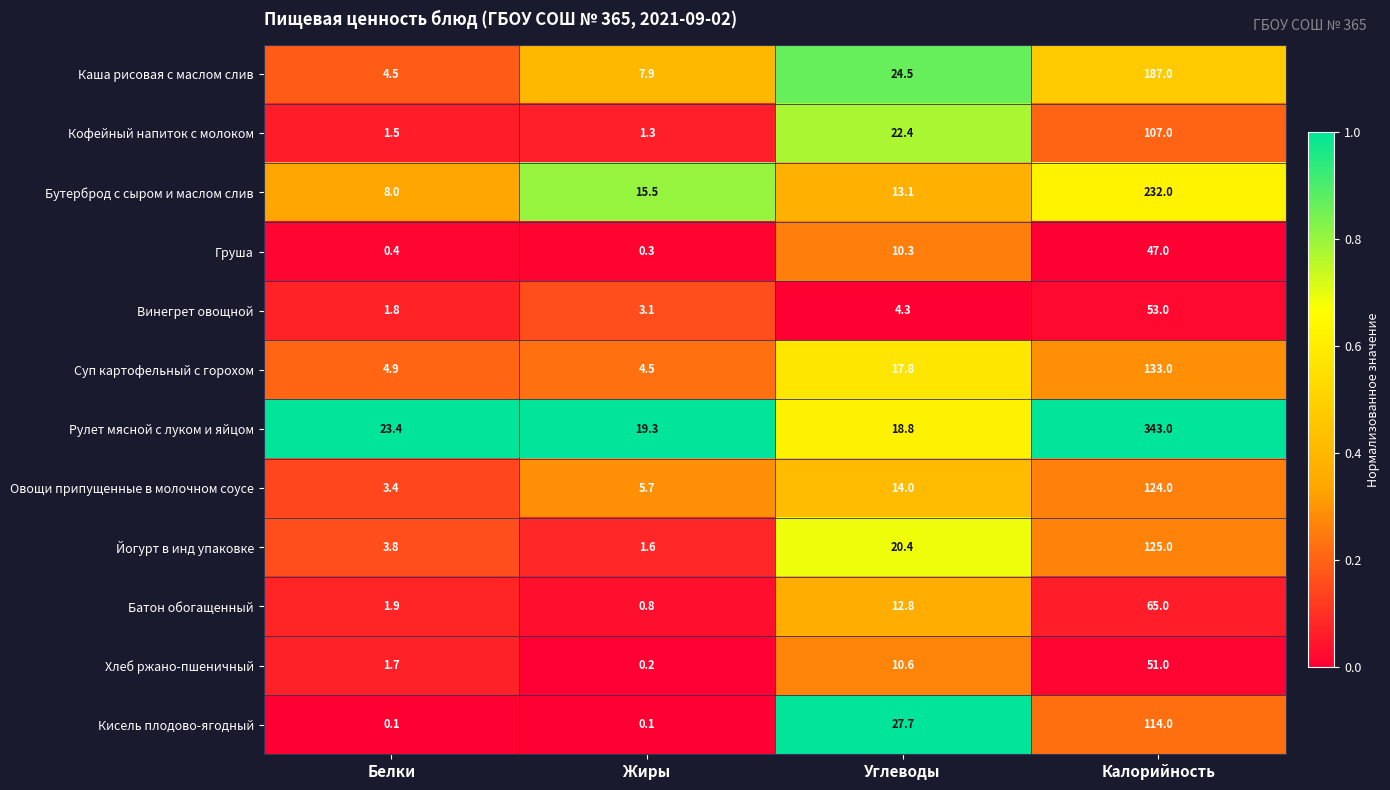

The Йогурт в инд упаковке series shows 3.8 at Белки. True or false?

True